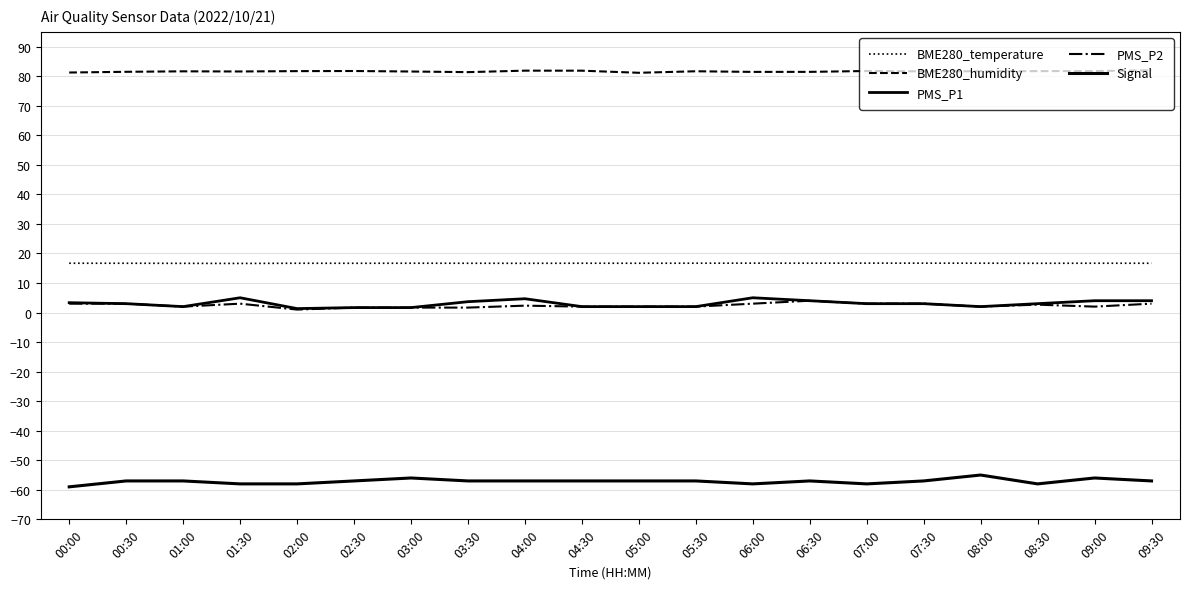

Between 01:30 and 09:30, which series saw the biggest shift?

PMS_P1